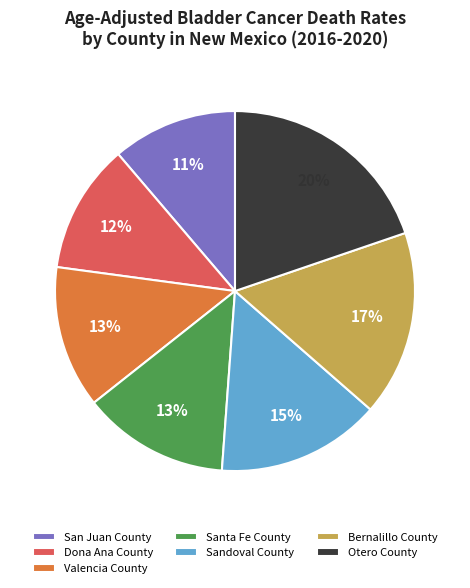

To the nearest percent, what percentage of the pie is Dona Ana County?

12%